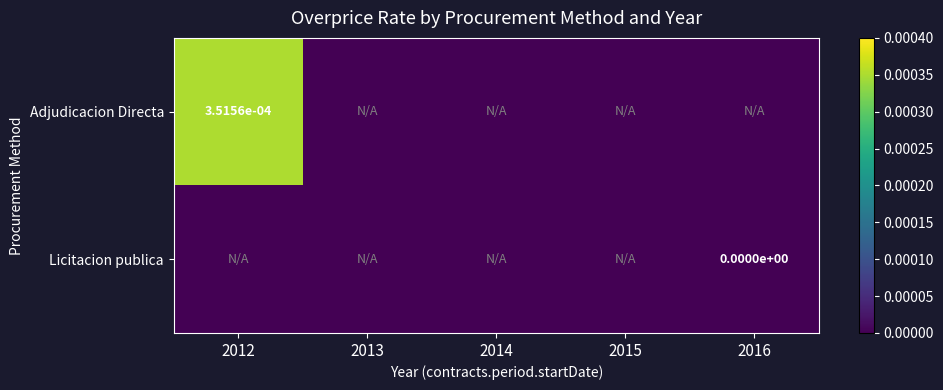

At how many categories does at least one series exceed 0?

1